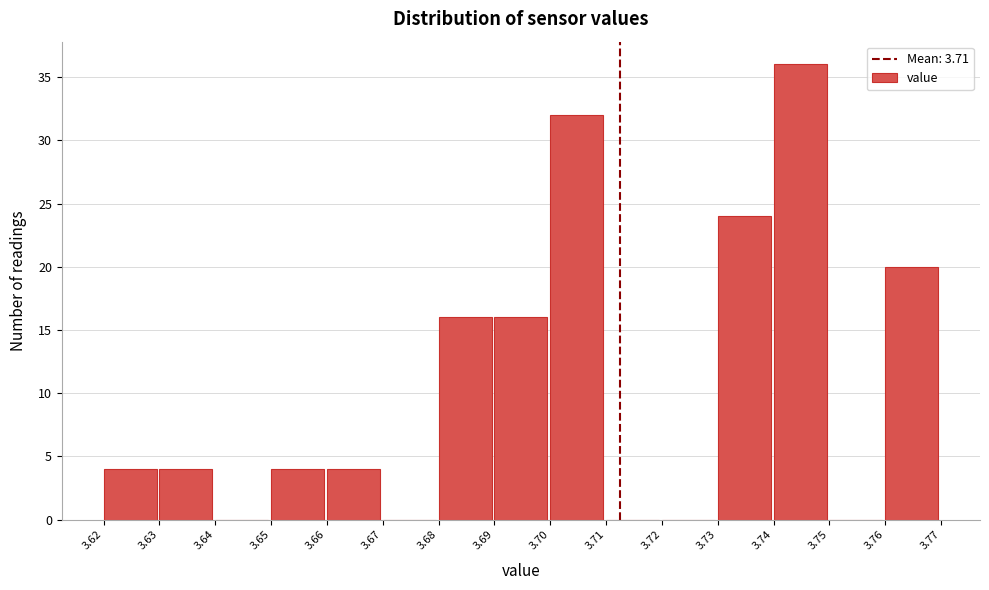

Reading left to right, list every bar in this chart as the range it spans on the x-axis followed by its height. The values are not printed on the chart, so give them approximately, as read against the axis.

3.62 to 3.63: 4
3.63 to 3.64: 4
3.64 to 3.65: 0
3.65 to 3.66: 4
3.66 to 3.67: 4
3.67 to 3.68: 0
3.68 to 3.69: 16
3.69 to 3.70: 16
3.70 to 3.71: 32
3.71 to 3.72: 0
3.72 to 3.73: 0
3.73 to 3.74: 24
3.74 to 3.75: 36
3.75 to 3.76: 0
3.76 to 3.77: 20